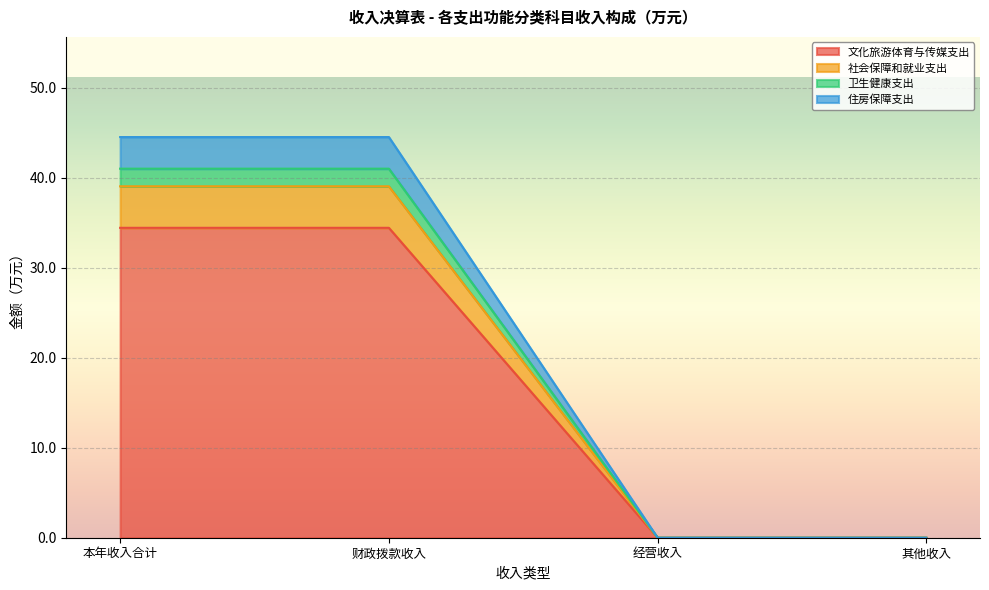

At which category does the chart reach its minimum across all series?

经营收入